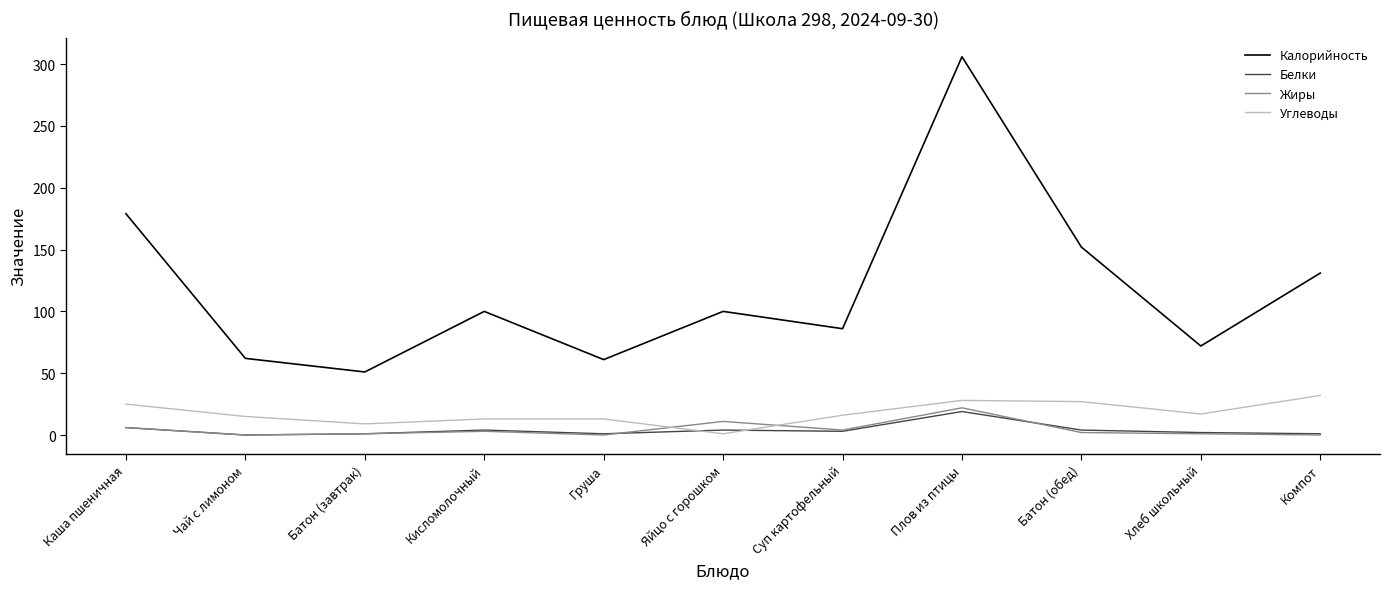

Is it true that Калорийность equals 51 at Батон (завтрак)?

True